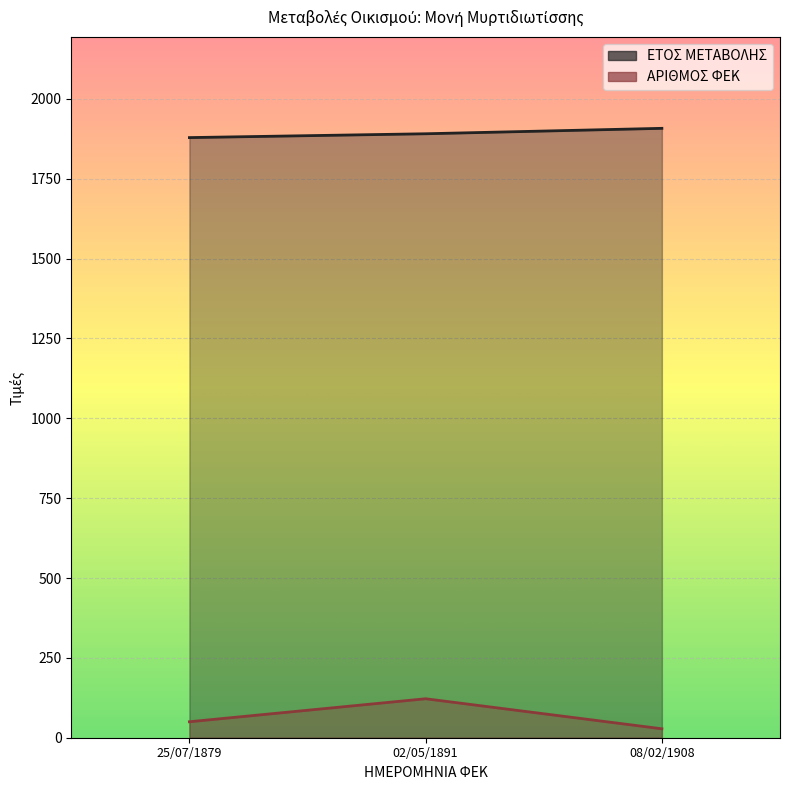

What is the smallest value displayed?

28